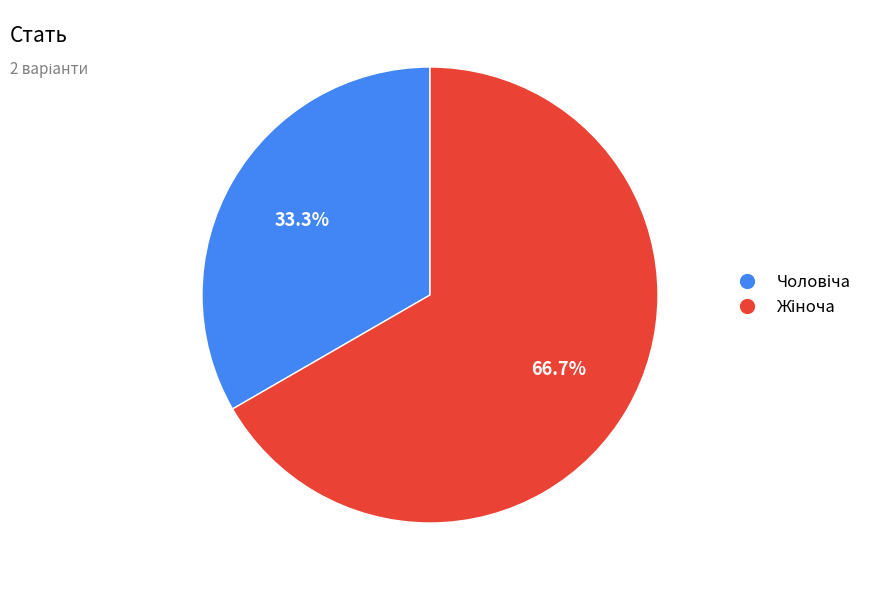

Is there any slice that represents more than half of the pie?

Yes